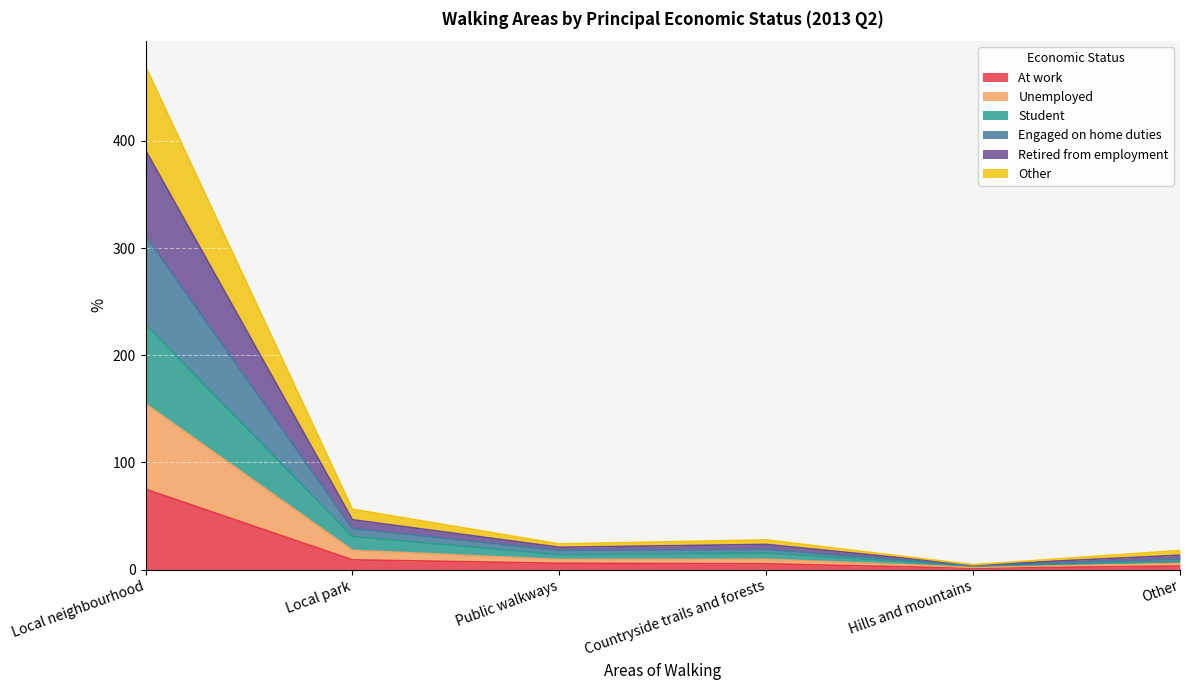

Rank the categories by Retired from employment value from highest to lowest.

Local neighbourhood, Local park, Countryside trails and forests, Public walkways, Other, Hills and mountains